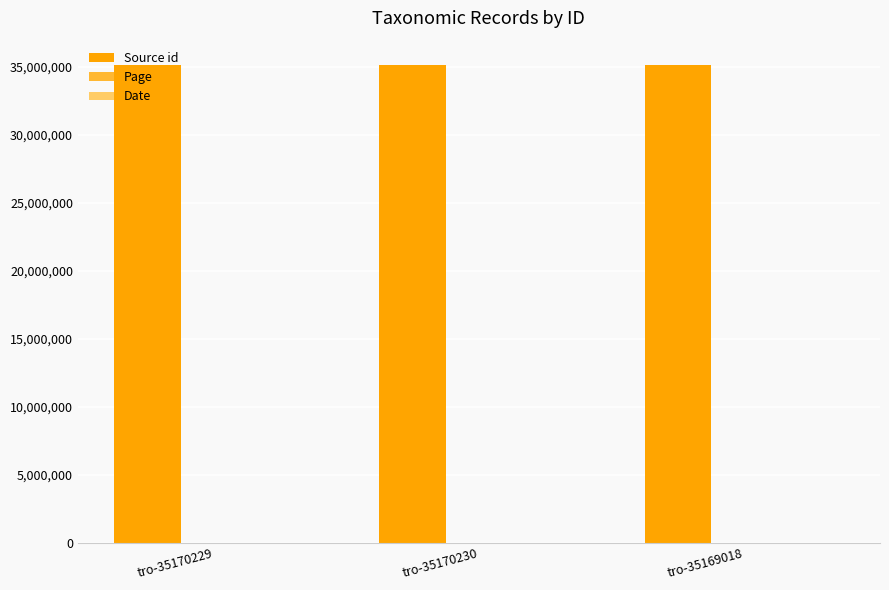

The Source id series shows 50216756 at tro-35169018. True or false?

False